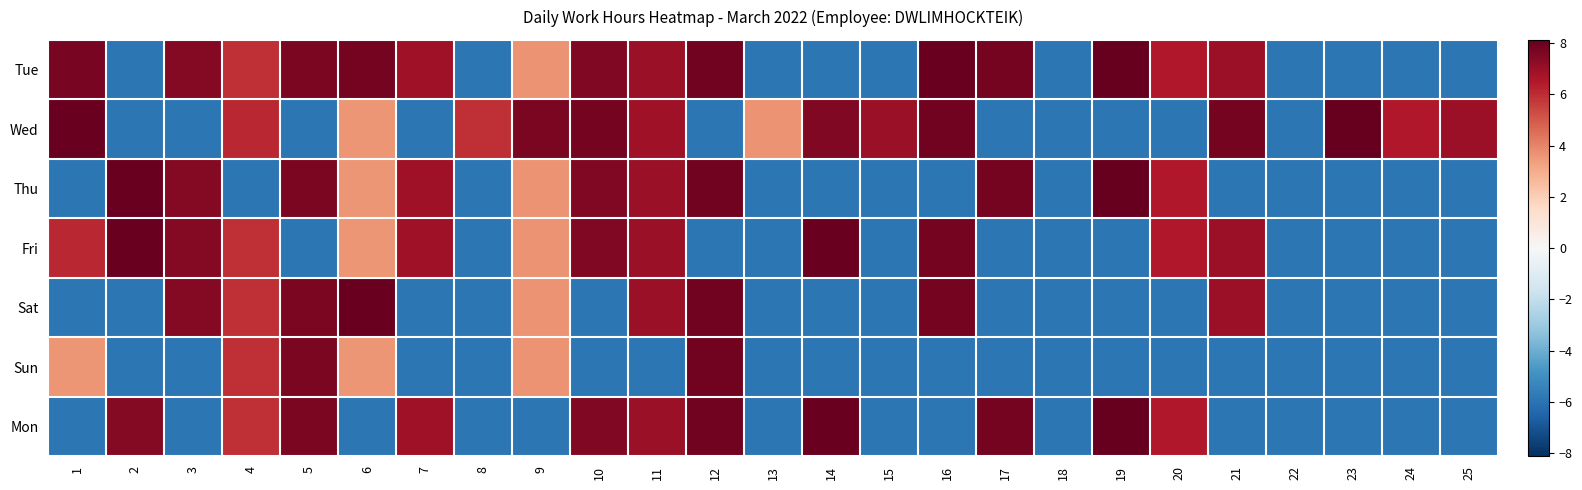

What is the greatest value displayed?

8.1